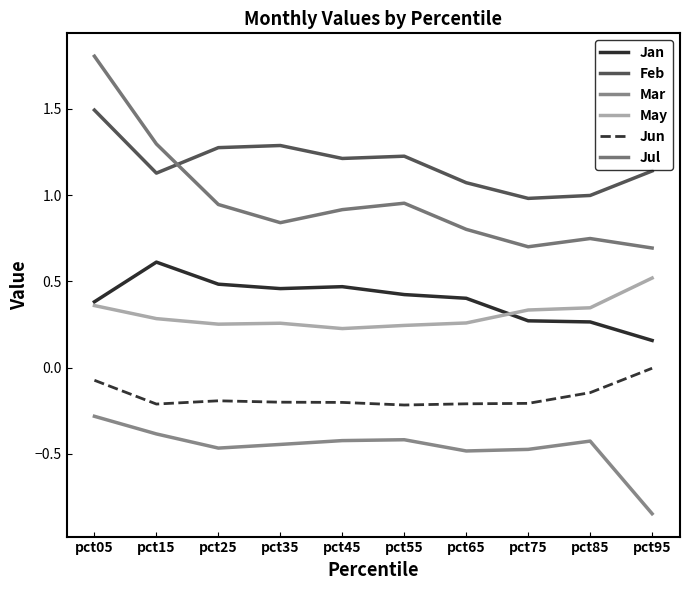

How many lines are shown in the chart?

6